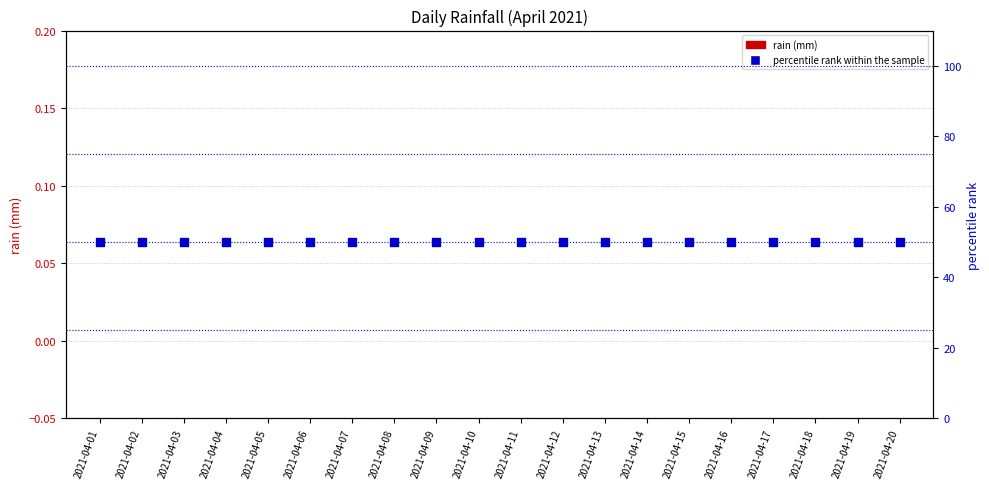

At how many categories does at least one series exceed 46?

20